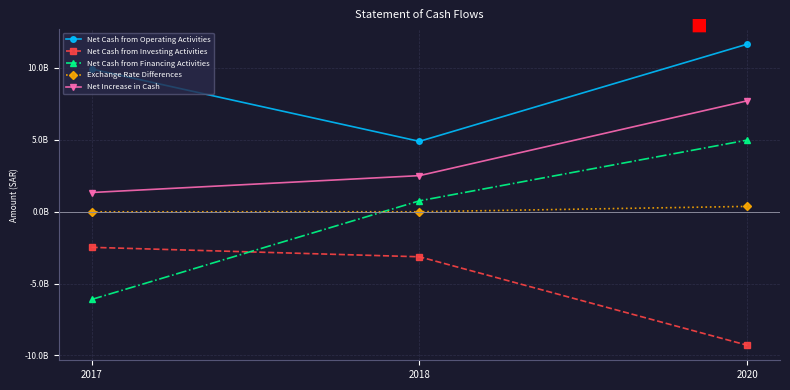

List the series in order of their peak value, highest first.

Net Cash from Operating Activities, Net Increase in Cash, Net Cash from Financing Activities, Exchange Rate Differences, Net Cash from Investing Activities